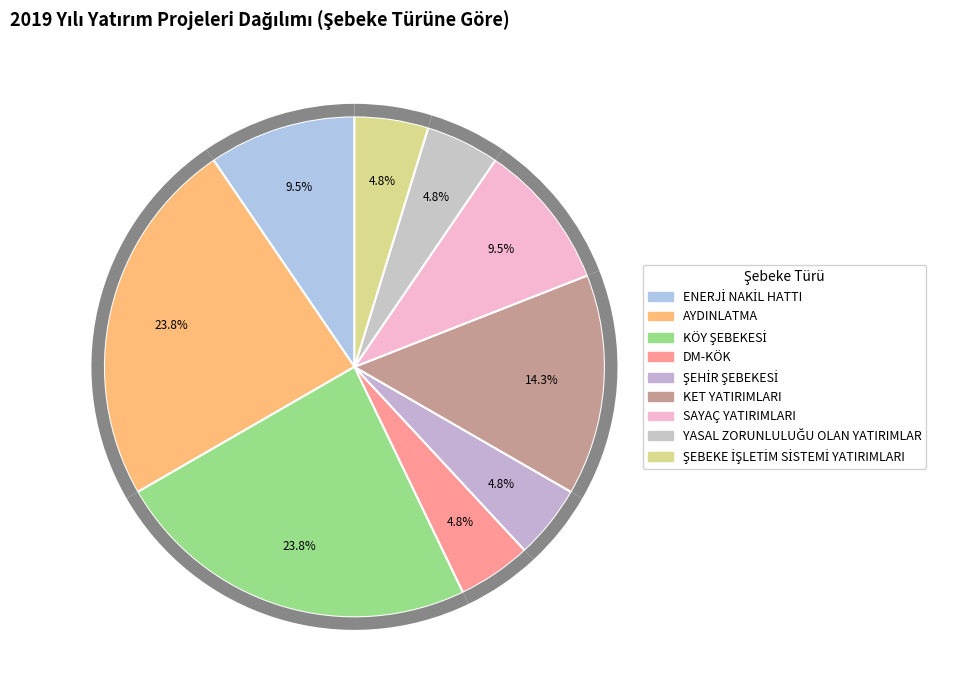

Count the number of slices in the pie.

9